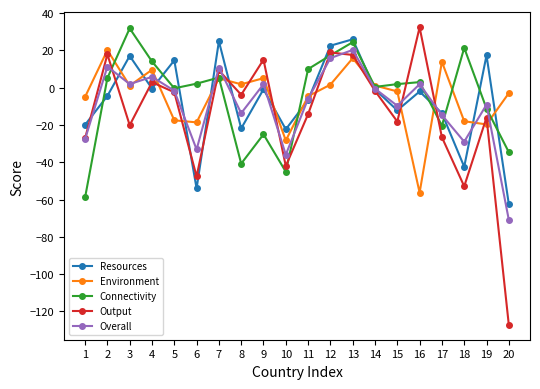

How many interior local peaks does the Overall series have?

7